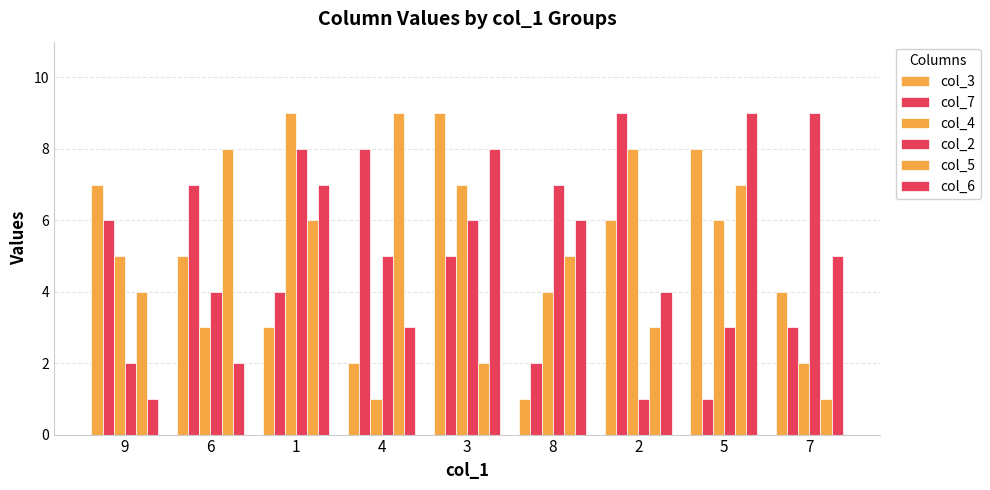

Which series changed the most between 1 and 2?

col_2